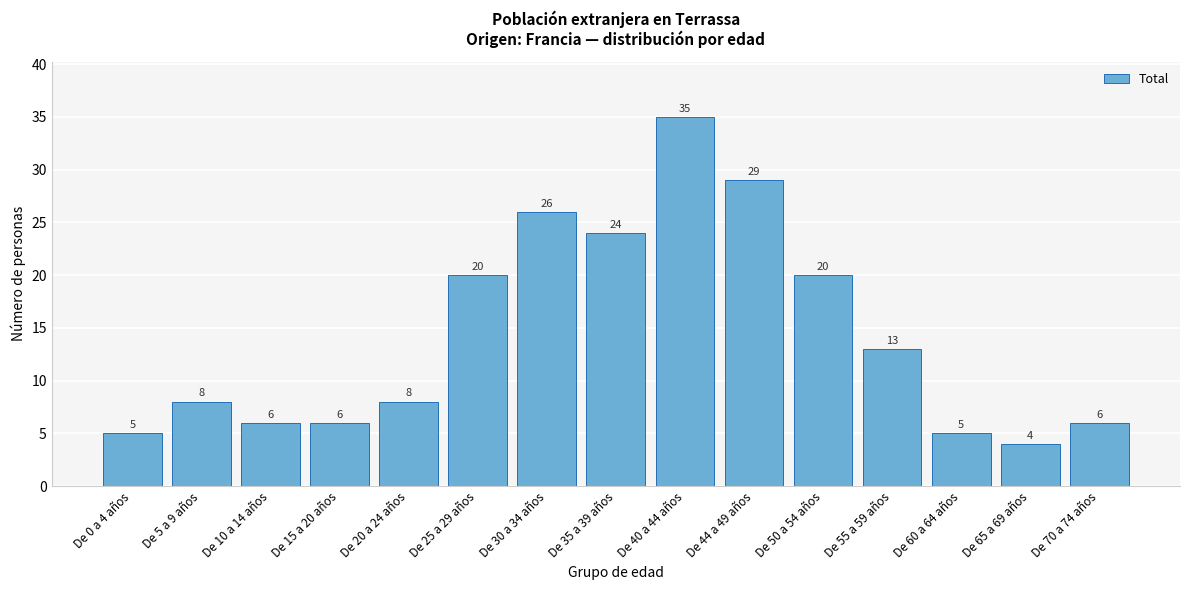

Reading left to right, transcribe all the data shown in this chart.

De 0 a 4 años=5	De 5 a 9 años=8	De 10 a 14 años=6	De 15 a 20 años=6	De 20 a 24 años=8	De 25 a 29 años=20	De 30 a 34 años=26	De 35 a 39 años=24	De 40 a 44 años=35	De 44 a 49 años=29	De 50 a 54 años=20	De 55 a 59 años=13	De 60 a 64 años=5	De 65 a 69 años=4	De 70 a 74 años=6